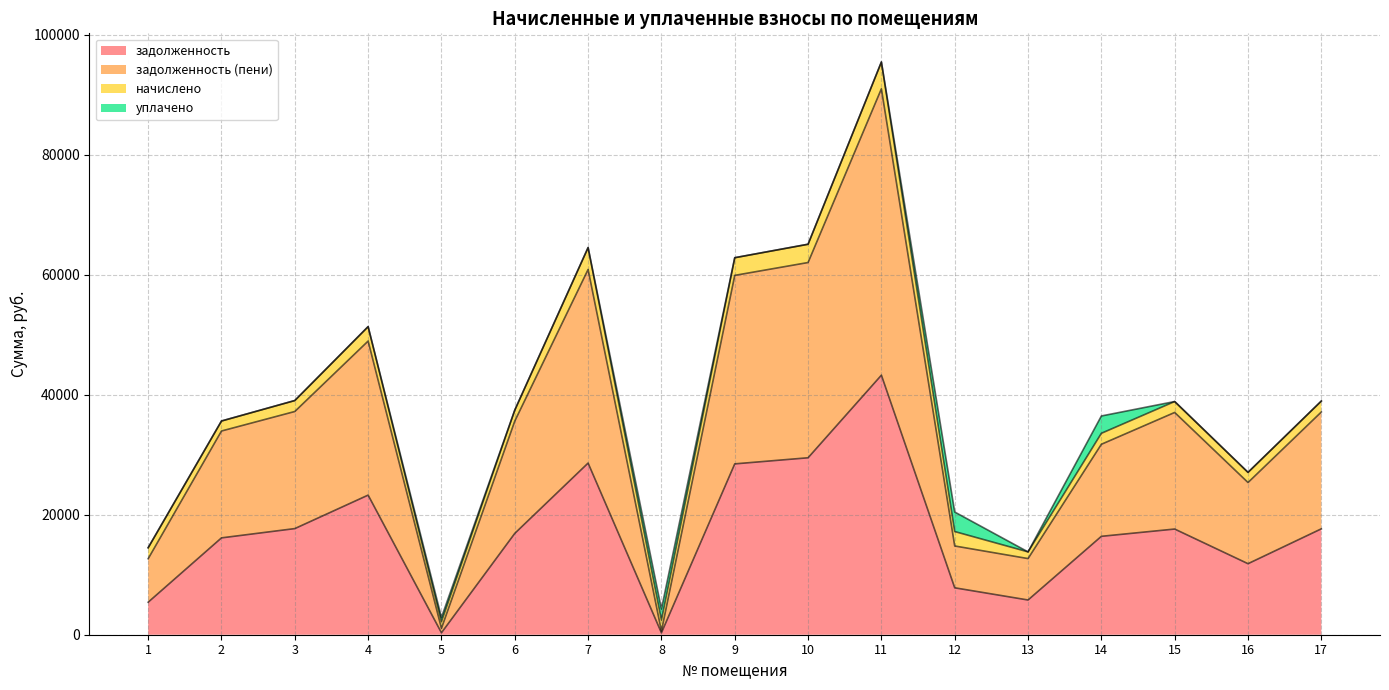

At which category does задолженность reach its first local peak?

4